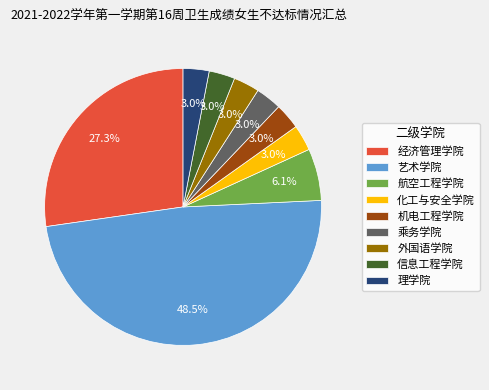

What percentage is the 信息工程学院 slice, to the nearest percent?

3%